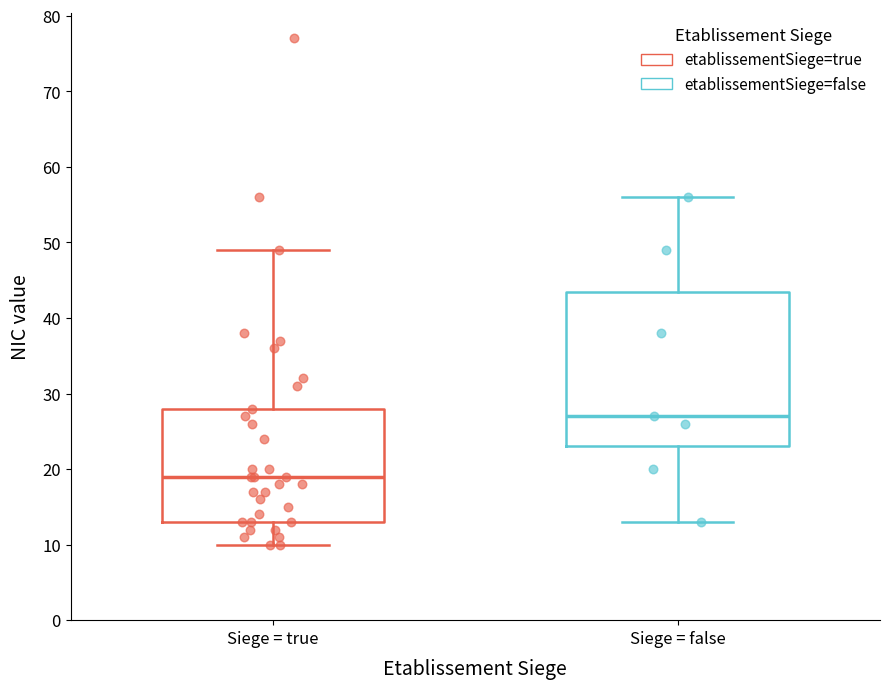

Reading left to right, read every box against the y-axis: the position of its median line, the range the box covers, and the ends of its whiskers. The values are not printed on the chart, so give them approximately, as read against the axis.

Siege = true: median 19, box 13 to 28, whiskers 10 to 49
Siege = false: median 27, box 23 to 44, whiskers 13 to 56